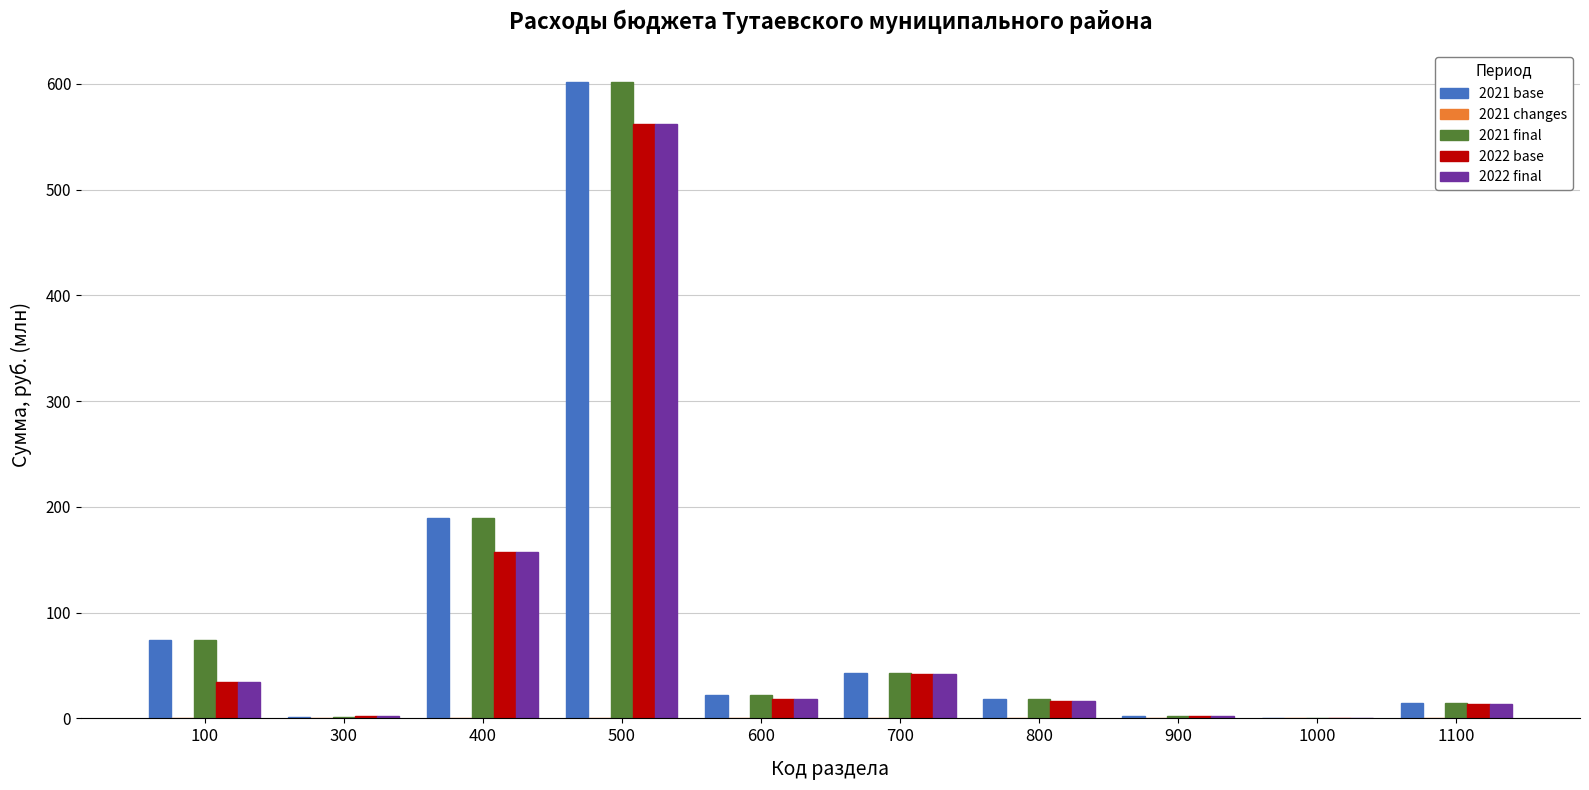

What is the greatest value displayed?

601.7